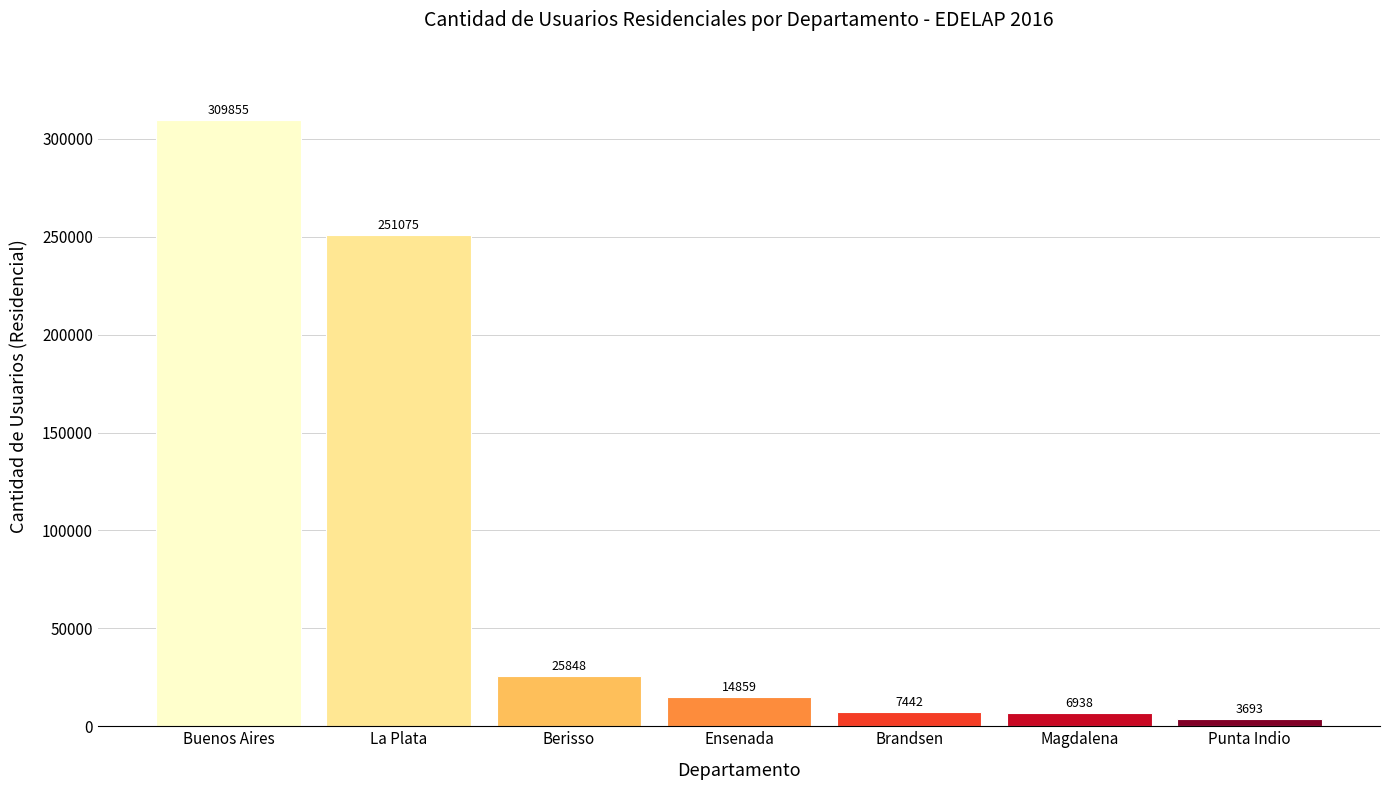

Reading right to left, extract all data points from this chart.

3693	6938	7442	14859	25848	251075	309855